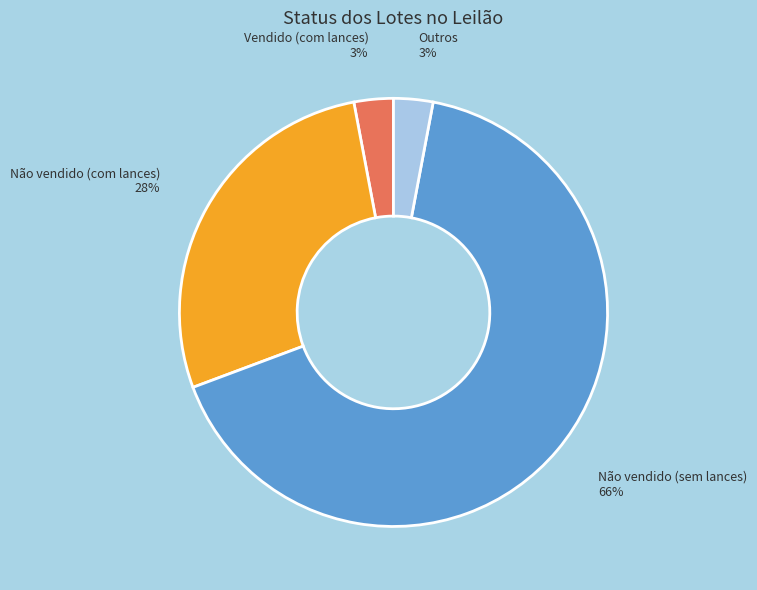

What is the ratio of the value at Não vendido (com lances) to the value at Outros?

9.3